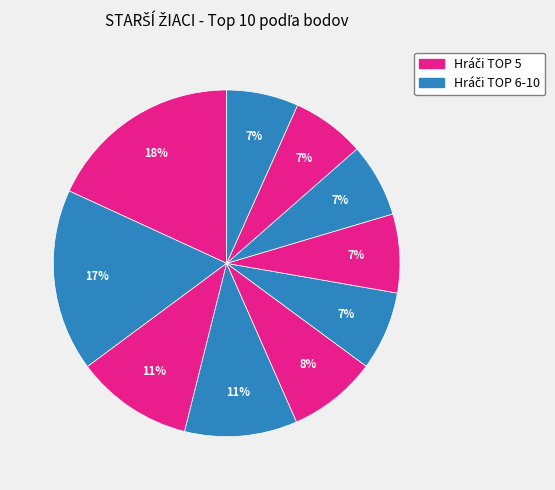

How many segments does this pie chart have?

10